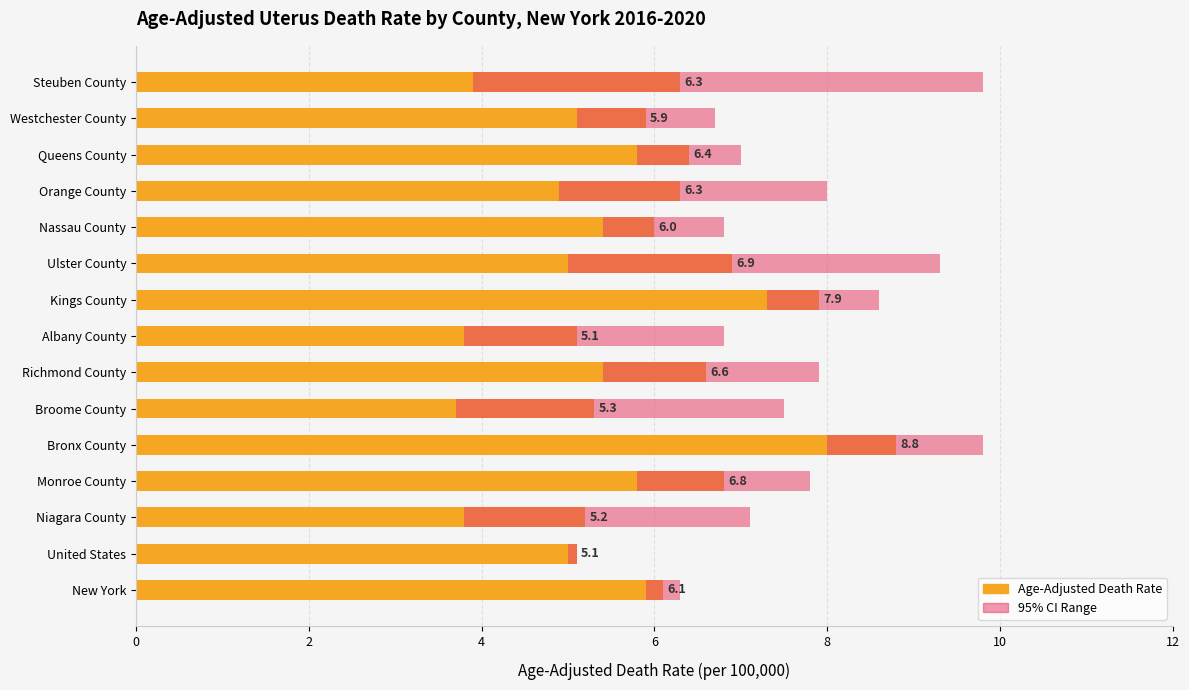

Between United States and Albany County, which series saw the biggest shift?

95% Confidence Interval Range